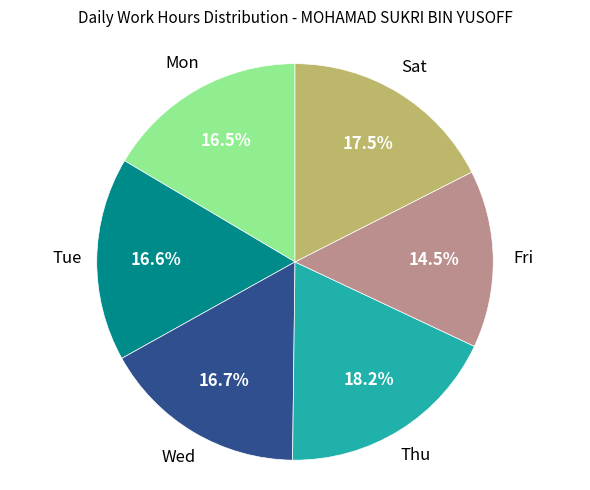

Is there any slice that represents more than half of the pie?

No